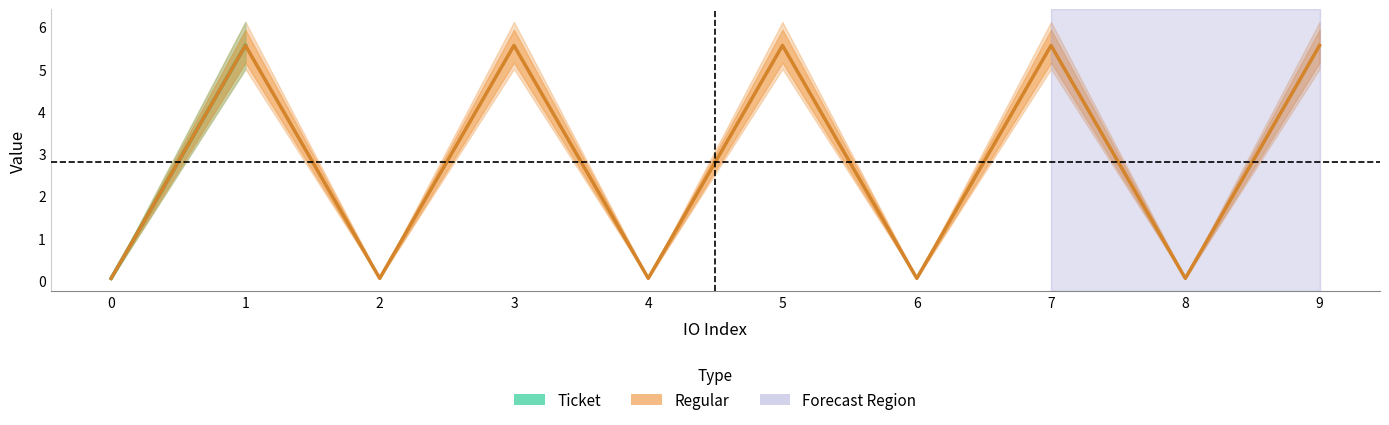

What is the sum of the Regular values at 8 and 5?

5.6